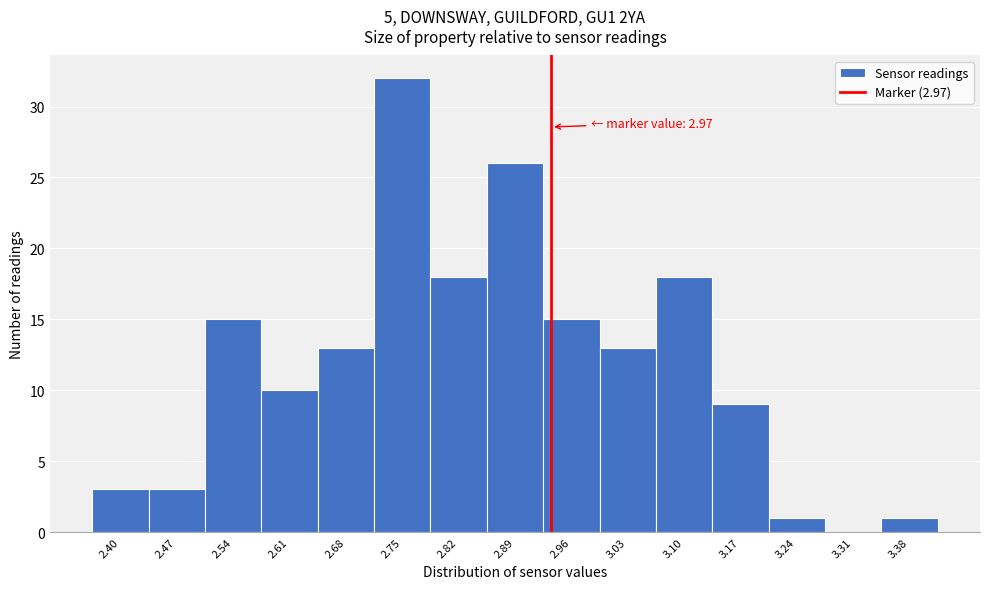

Reading left to right, what are all the values shown in this chart?

2.40=3	2.47=3	2.54=15	2.61=10	2.68=13	2.75=32	2.82=18	2.89=26	2.96=15	3.03=13	3.10=18	3.17=9	3.24=1	3.31=0	3.38=1